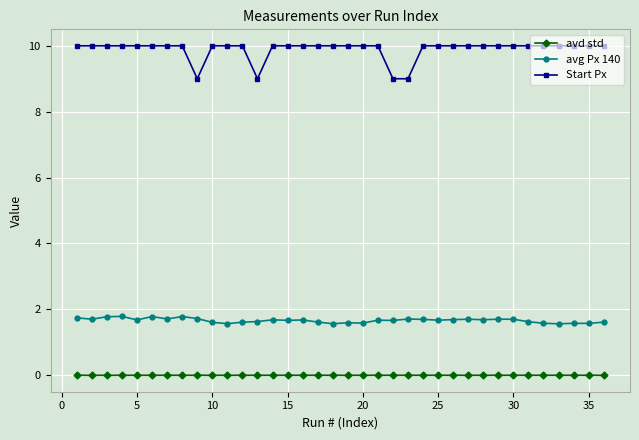

Which series has the widest spread of values?

Start Px